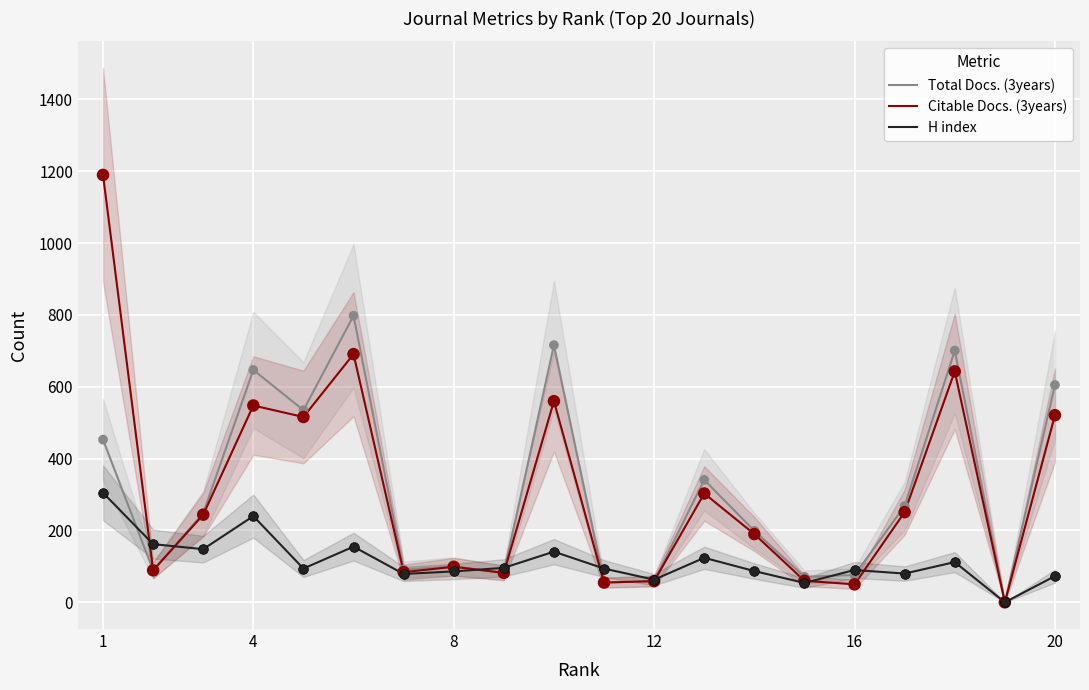

Which series has the largest total across all categories?

Citable Docs. (3years)